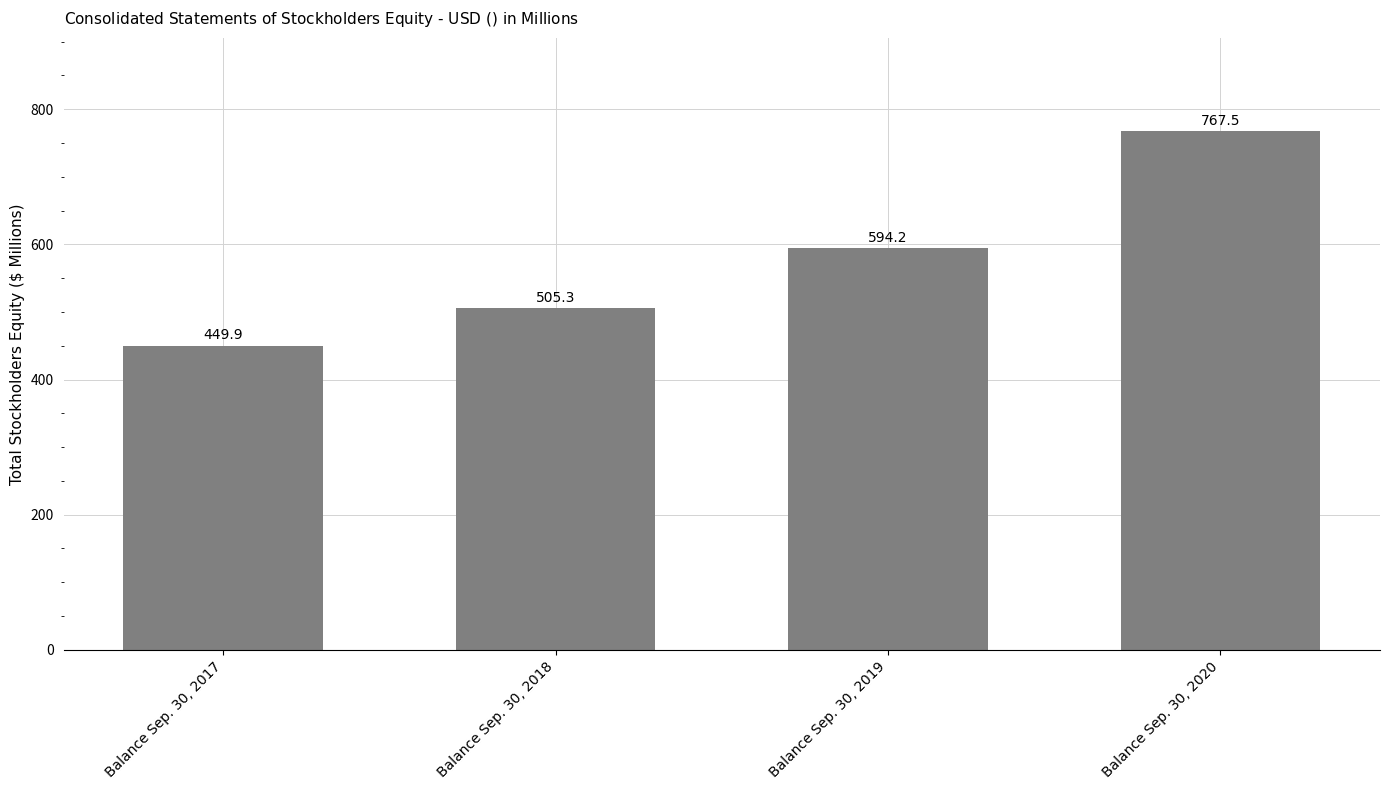

Between Balance Sep. 30, 2017 and Balance Sep. 30, 2018, which is larger?

Balance Sep. 30, 2018